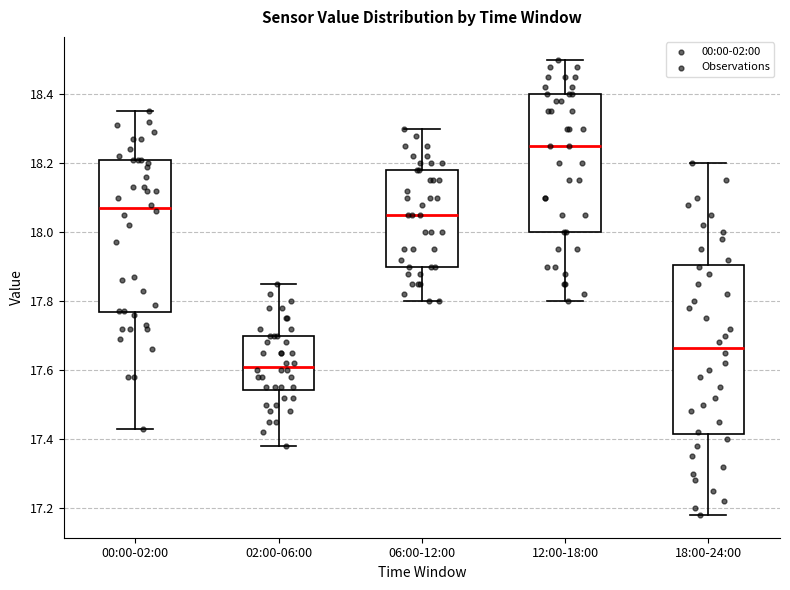

Where is the lower edge of the box for 00:00-02:00 on the y-axis? The values are not printed on the chart, so give them approximately, as read against the axis.

17.76